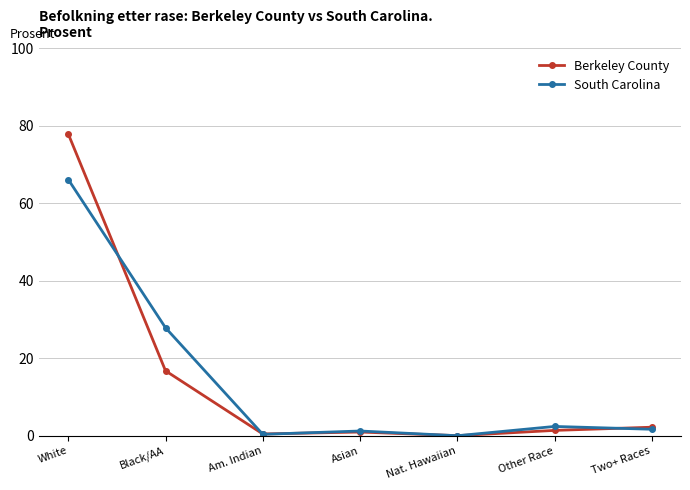

At Black/AA, list the series in order from smallest to largest.

Berkeley County, South Carolina